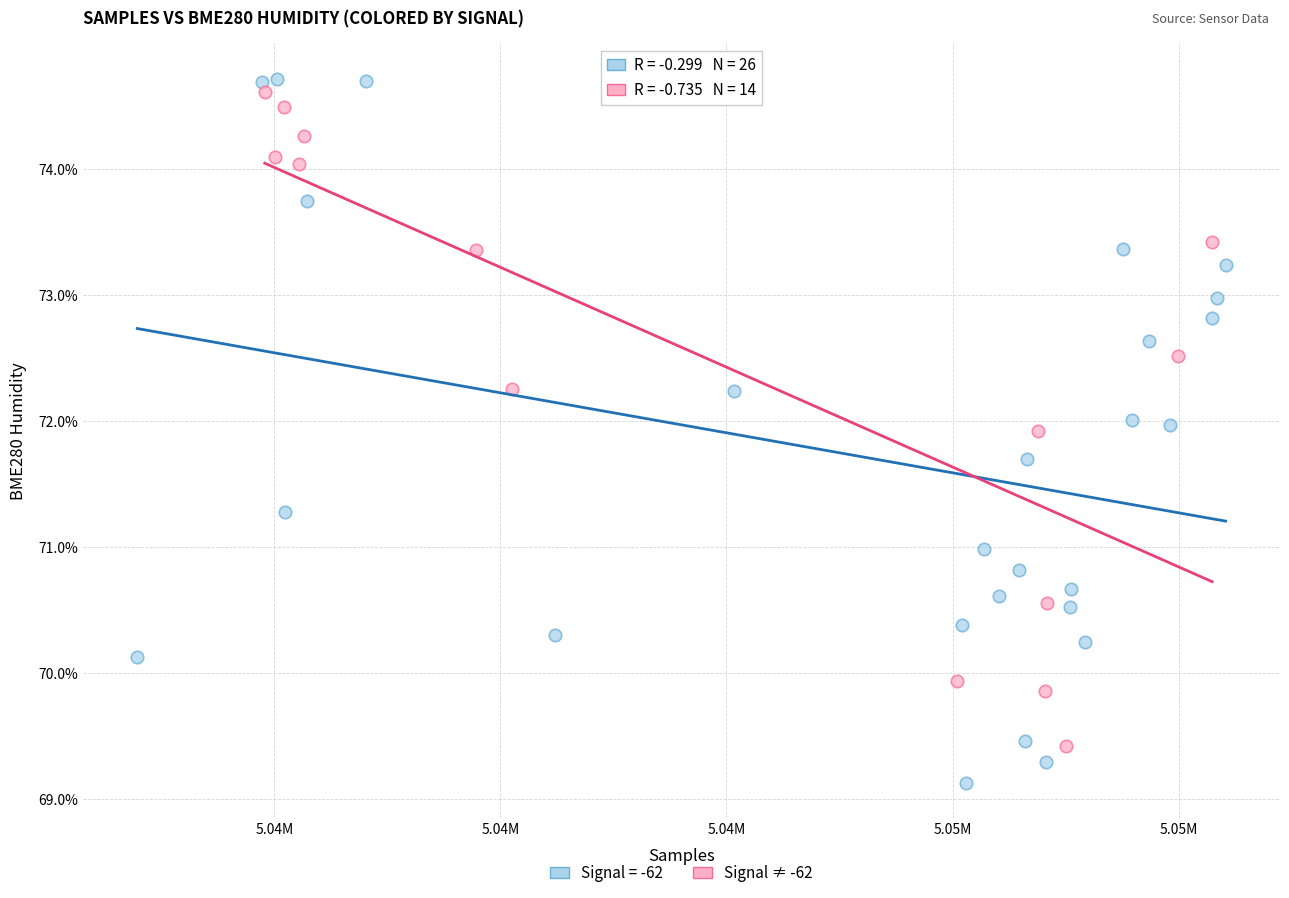

Which series reaches the minimum Y coordinate?

Signal = -62